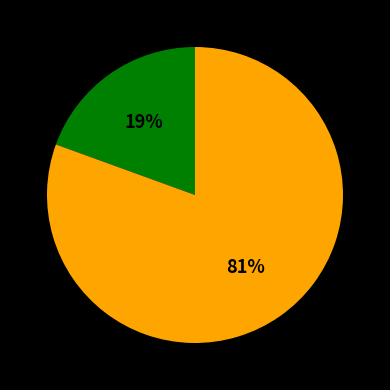

To the nearest percent, what is the average slice percentage?

50%